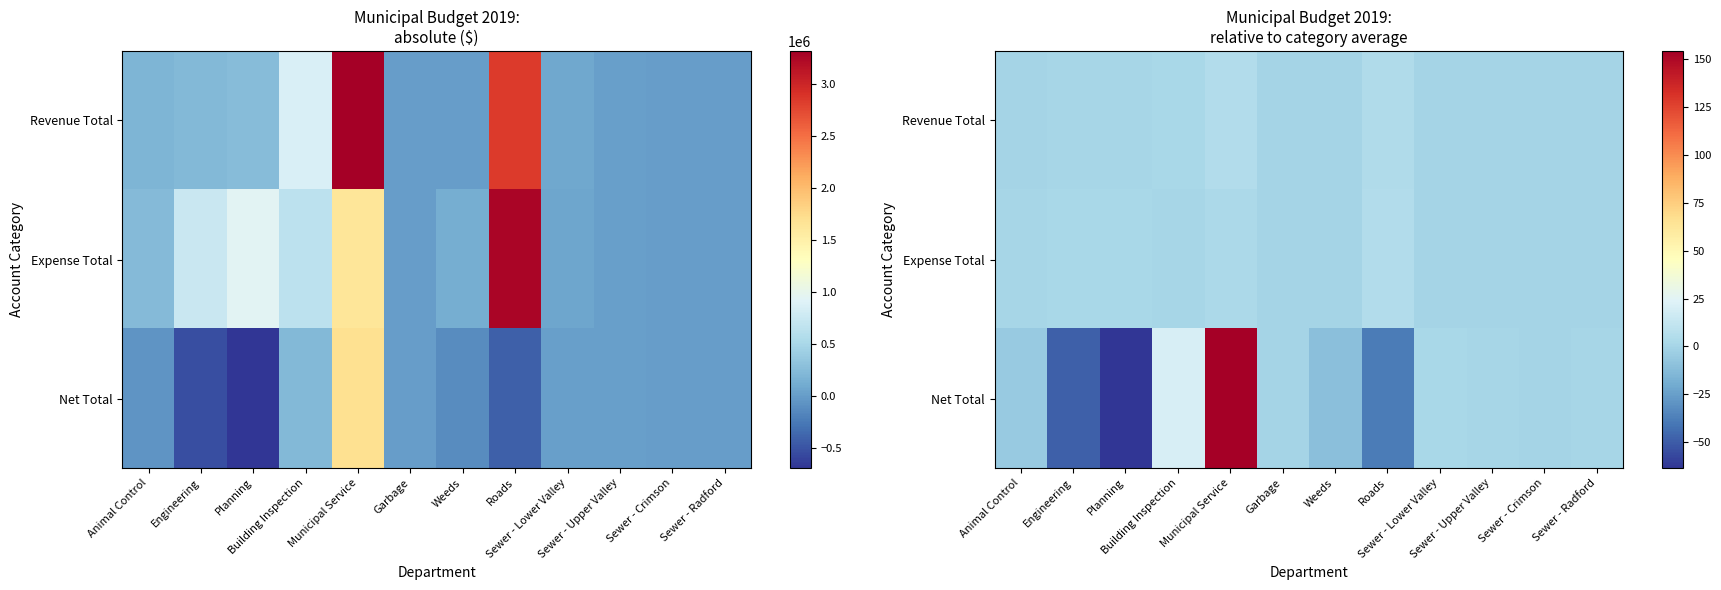

What is the greatest value displayed?

154.2